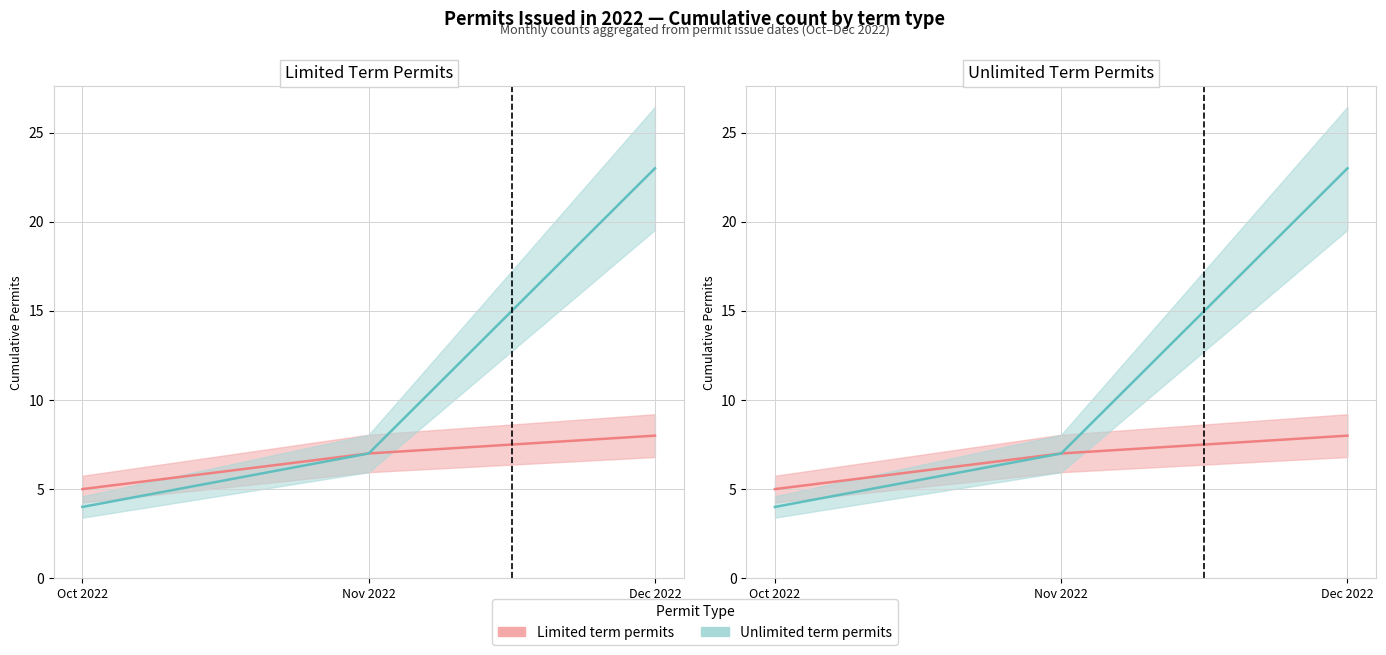

List the labels in order of Unlimited (cumulative) value, smallest first.

Oct 2022, Nov 2022, Dec 2022